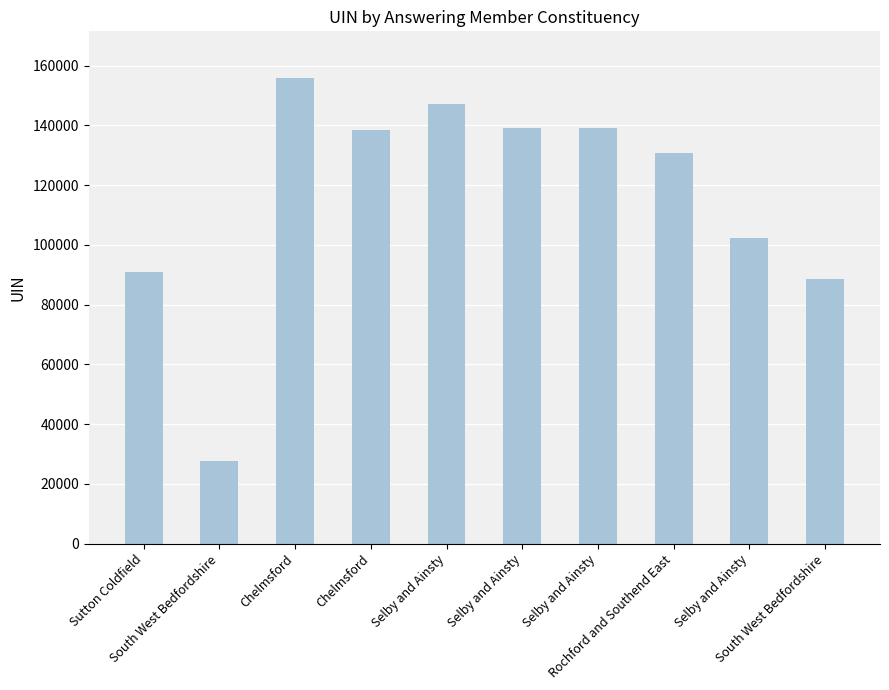

What is the approximate value at South West Bedfordshire?

27615